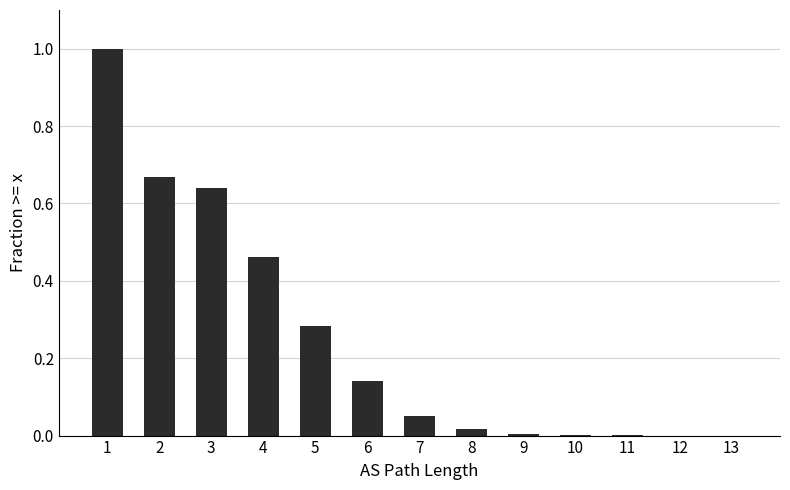

Count the number of categories in the chart.

13